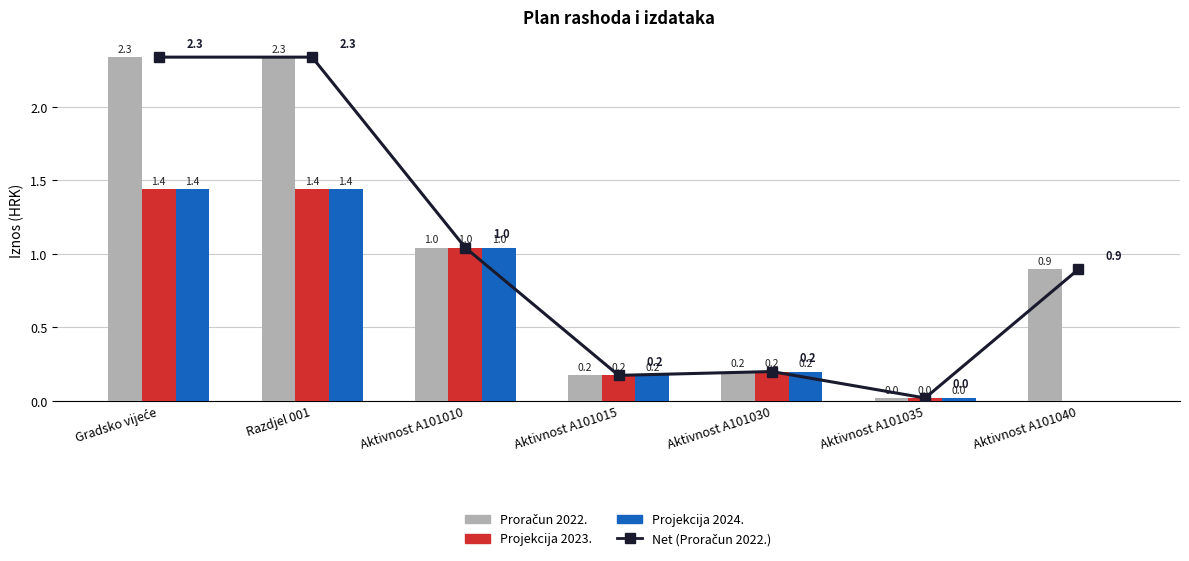

What is the average value of the Net (Proračun 2022.) series?

1.0